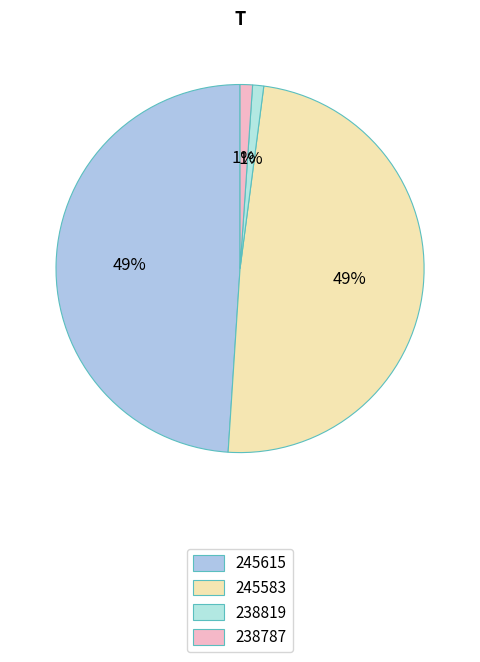

How many segments does this pie chart have?

4